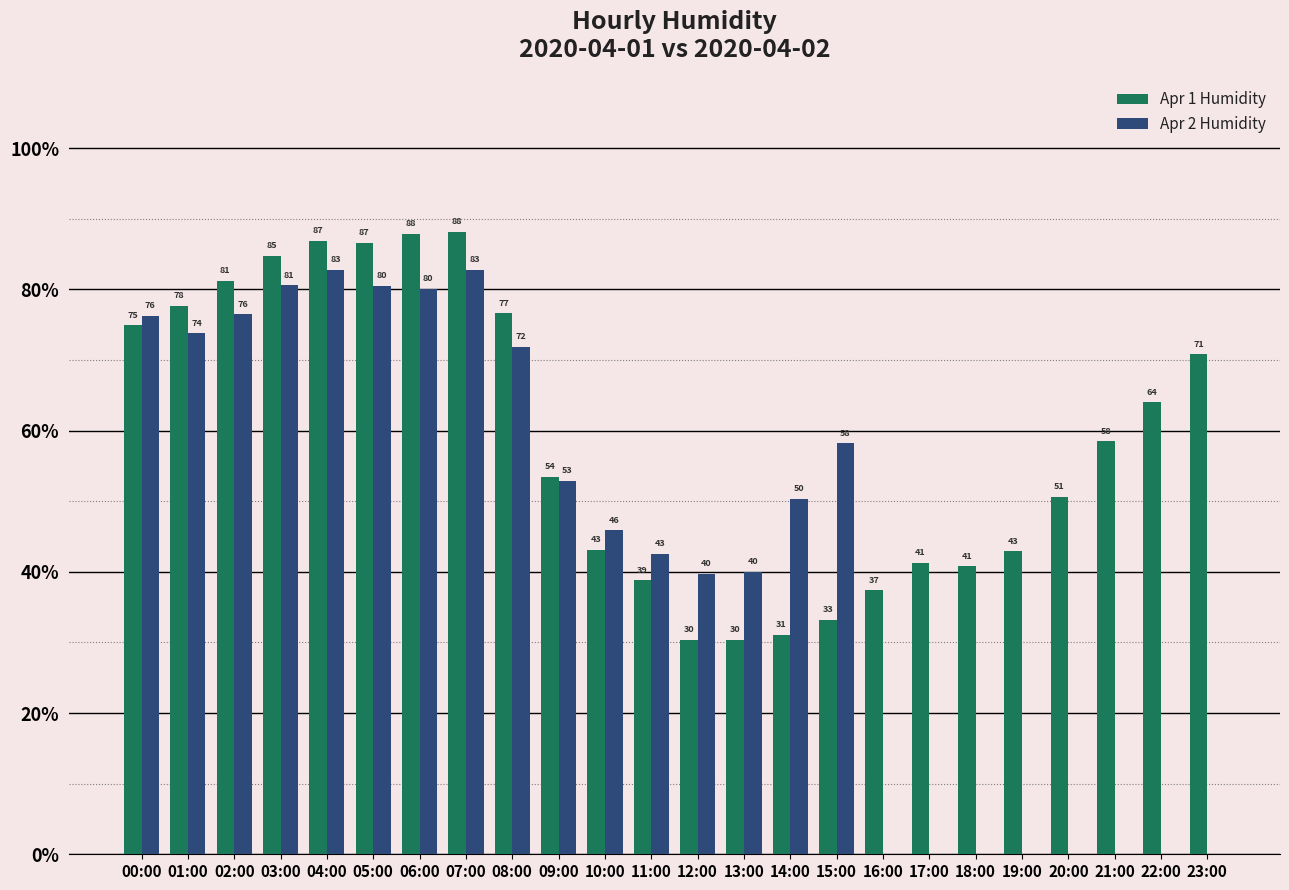

Which series has the largest total across all categories?

Apr 1 Humidity